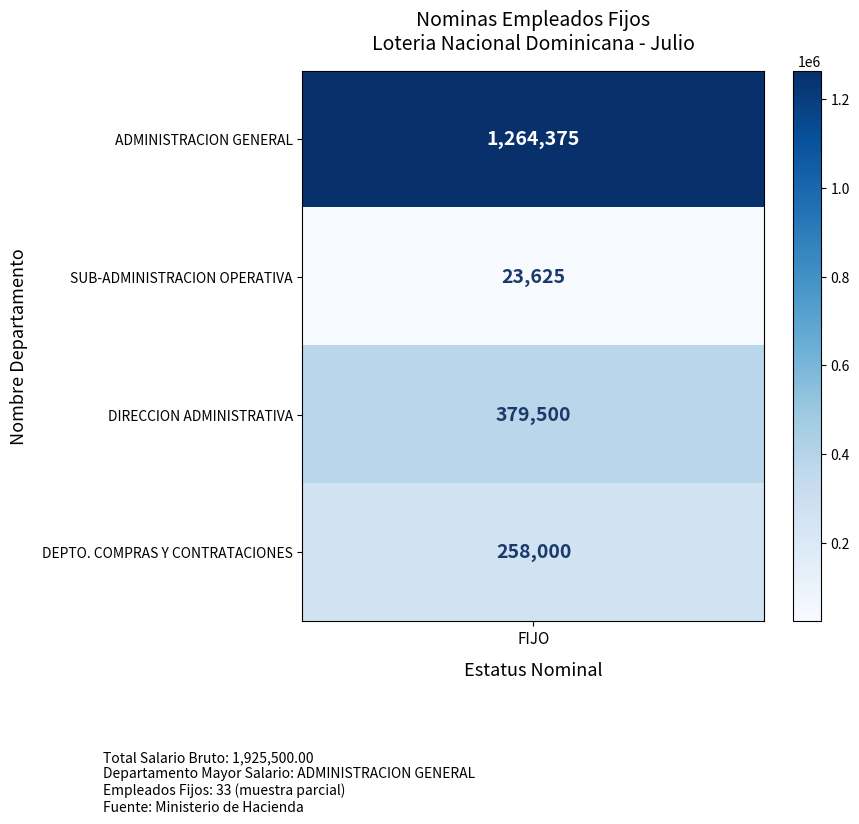

Is the value of SUB-ADMINISTRACION OPERATIVA at 1 greater than the value of ADMINISTRACION GENERAL at 3?

No